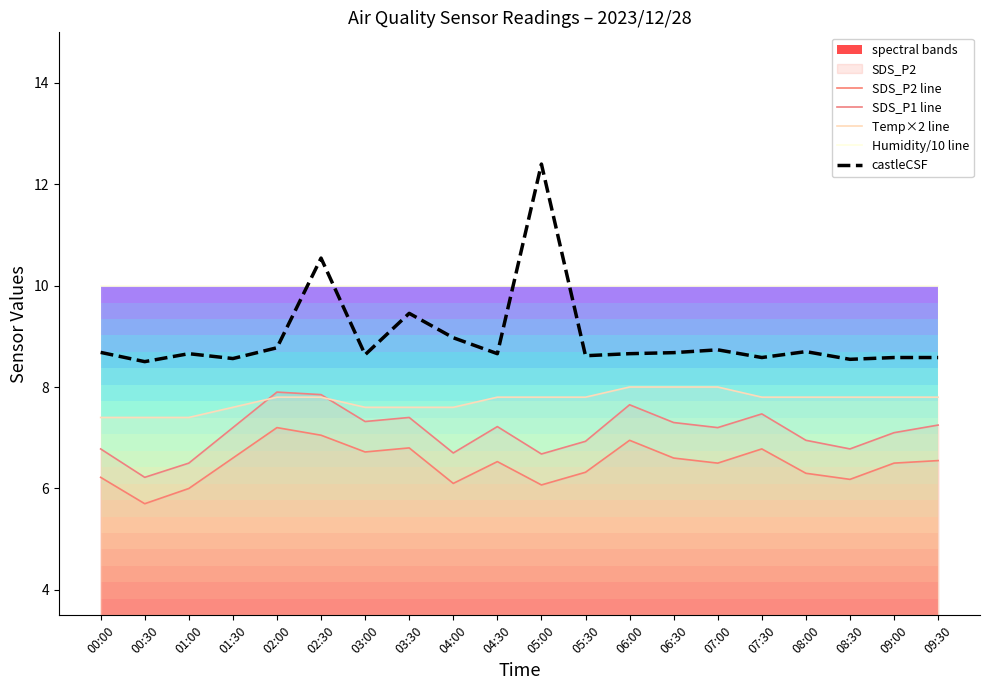

List the labels in order of castleCSF value, largest first.

05:00, 02:30, 03:30, 04:00, 02:00, 07:00, 08:00, 00:00, 06:30, 01:00, 04:30, 06:00, 03:00, 05:30, 07:30, 09:00, 09:30, 01:30, 08:30, 00:30